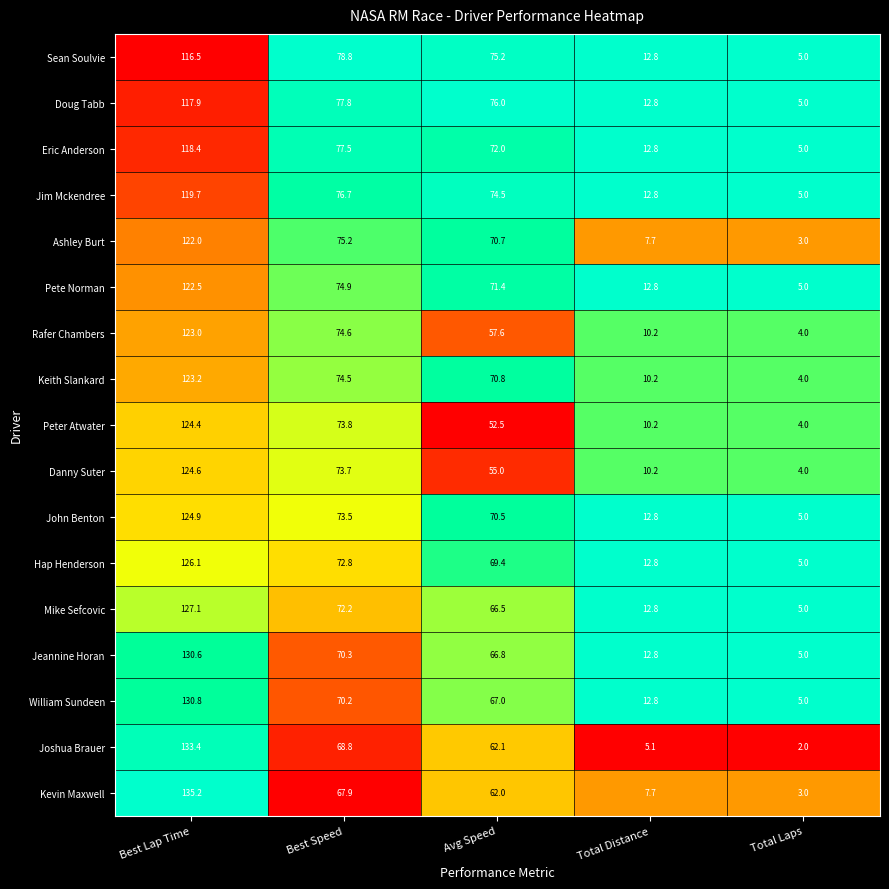

At which category does the chart reach its minimum across all series?

Total Laps